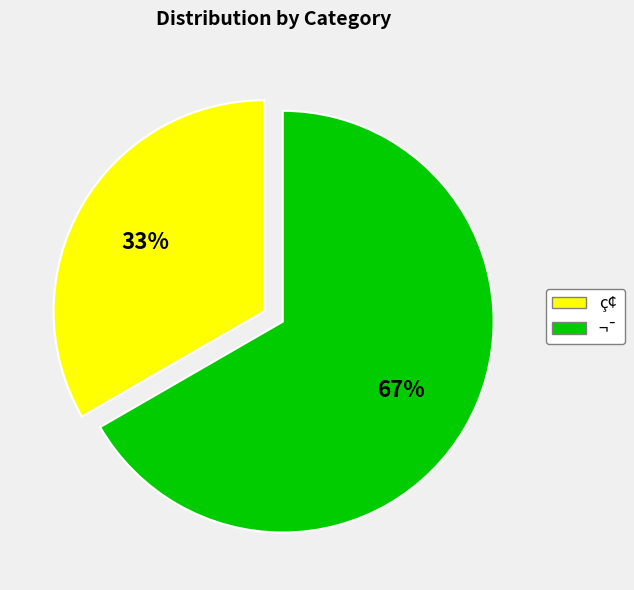

To the nearest percent, what portion does ç¢ represent?

33%